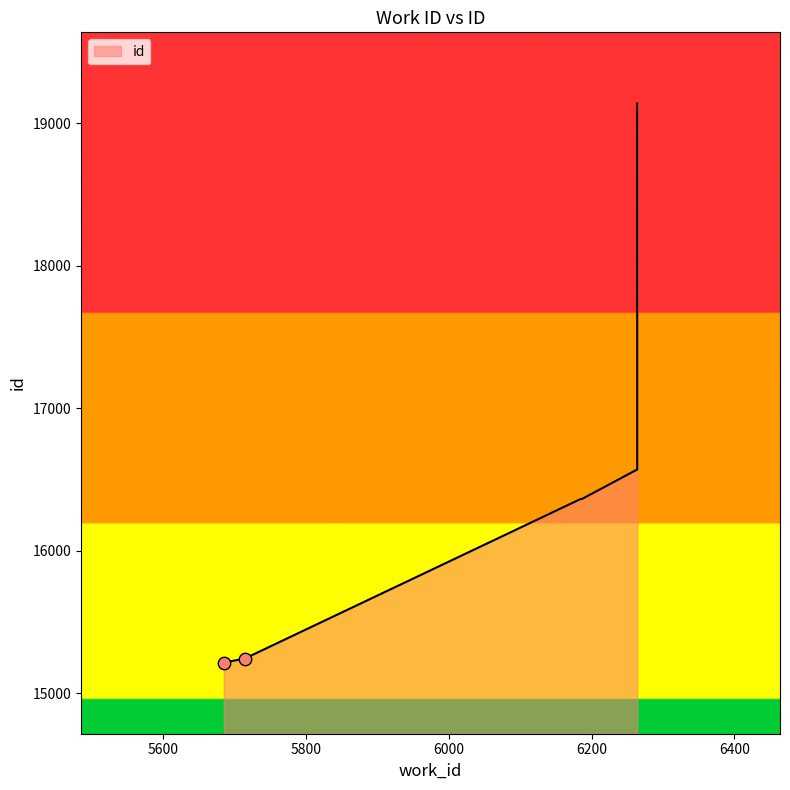

What is the change in value from 5714 to 6264?

+1329